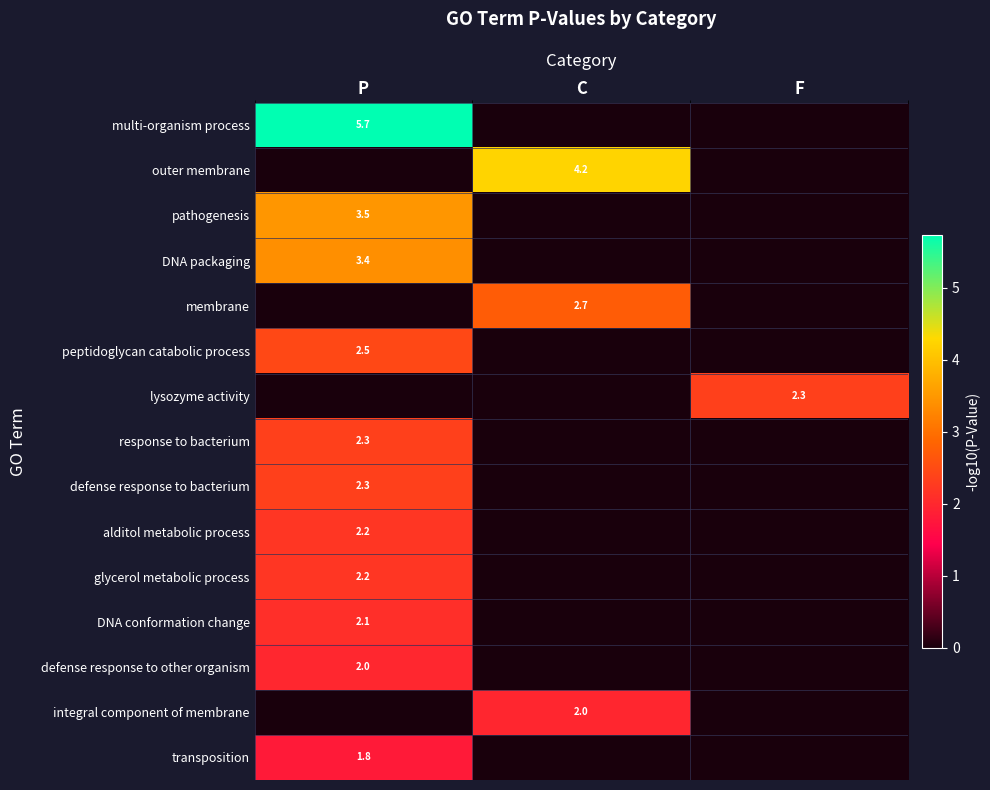

True or false: defense response to other organism has a value of 3.4 at P.

False